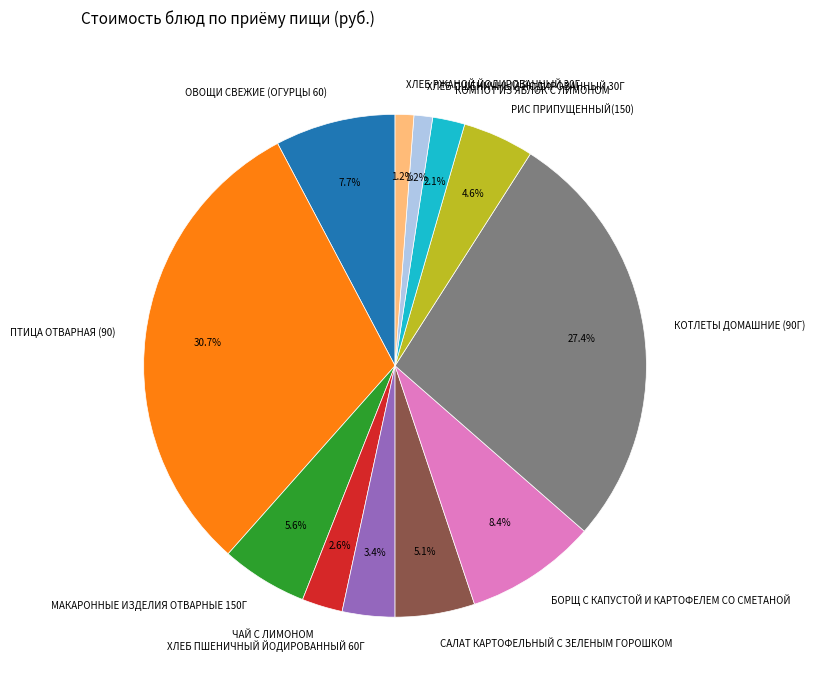

How many slices are in this pie chart?

12